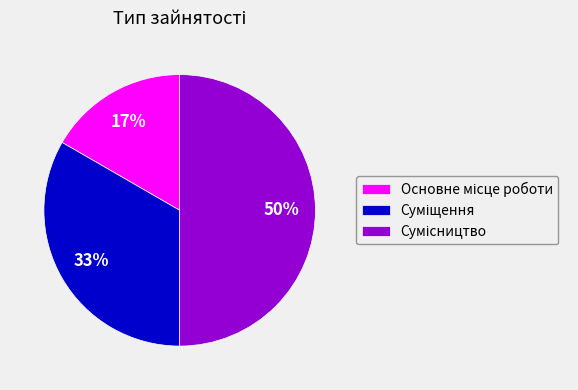

To the nearest percent, what is the difference between the largest and smallest slice percentages?

33%